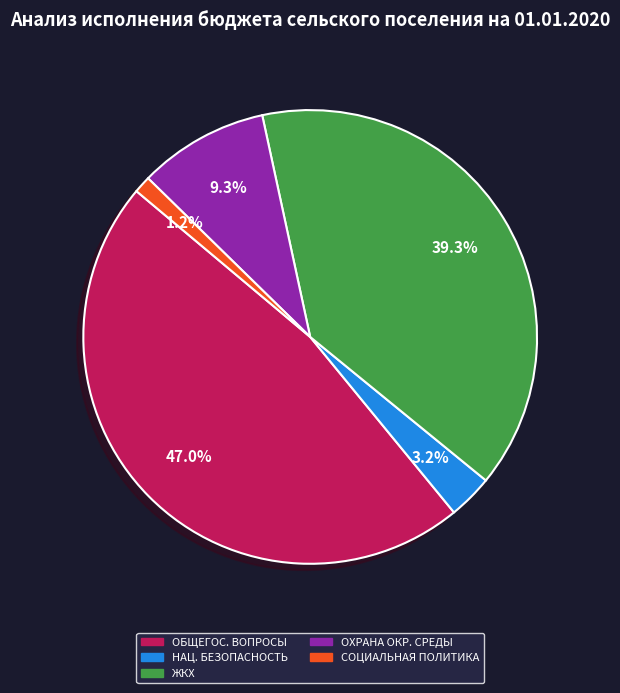

What percentage is NOT represented by НАЦ. БЕЗОПАСНОСТЬ?

96.8%